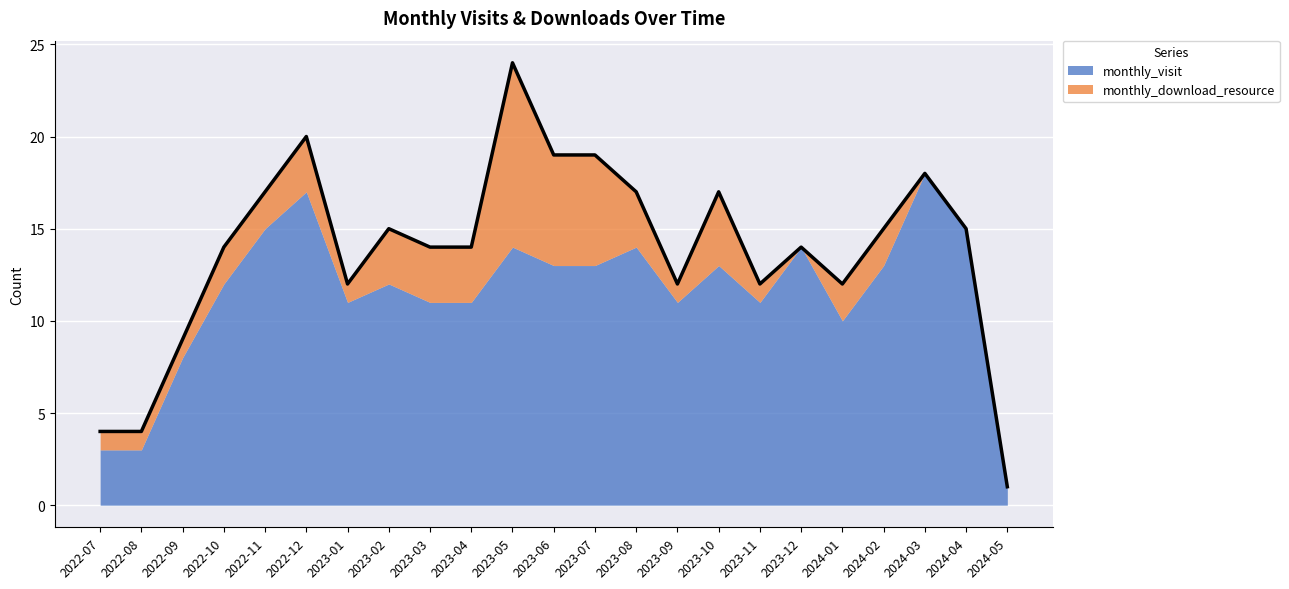

At which category is the sum across all series the highest?

2023-05